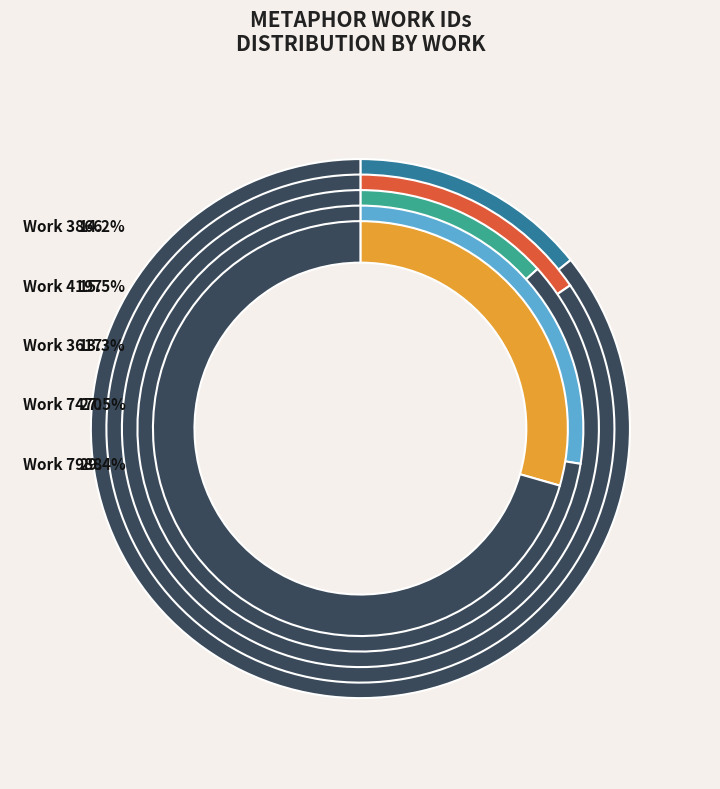

How many slices are in this pie chart?

5